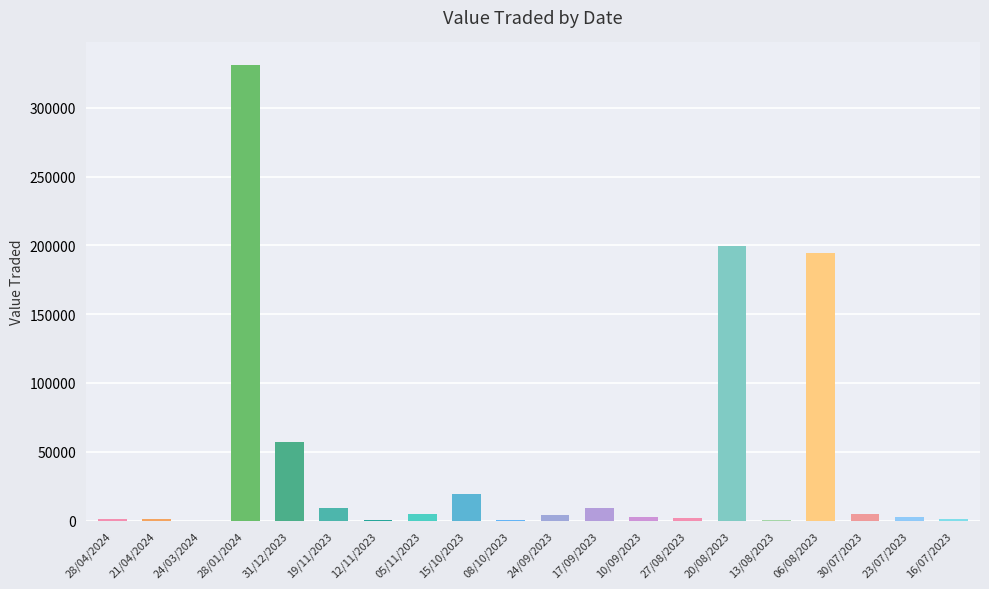

What is the sum of all values?

843392